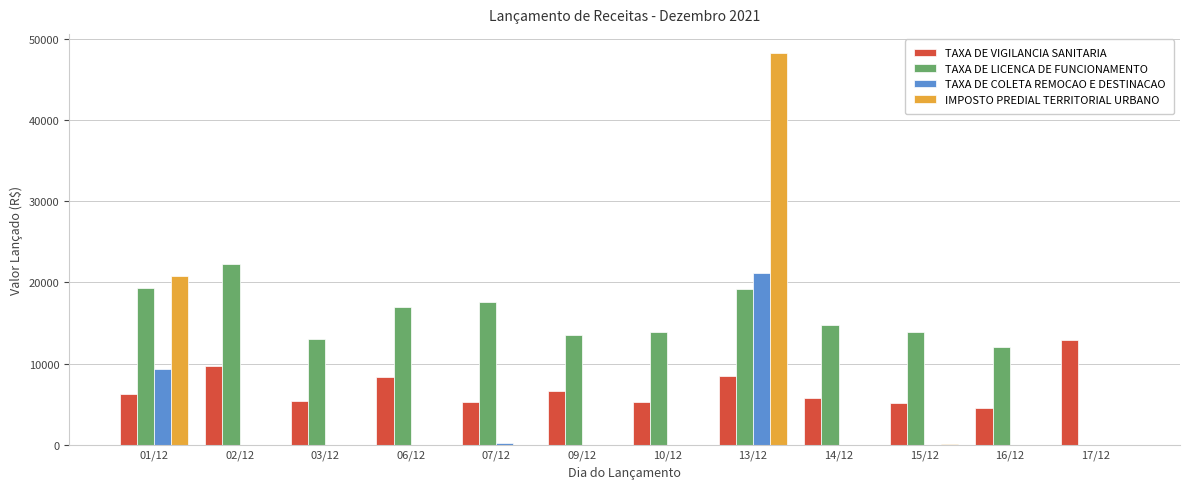

What is the sum of the TAXA DE VIGILANCIA SANITARIA values at 02/12 and 03/12?

15124.6